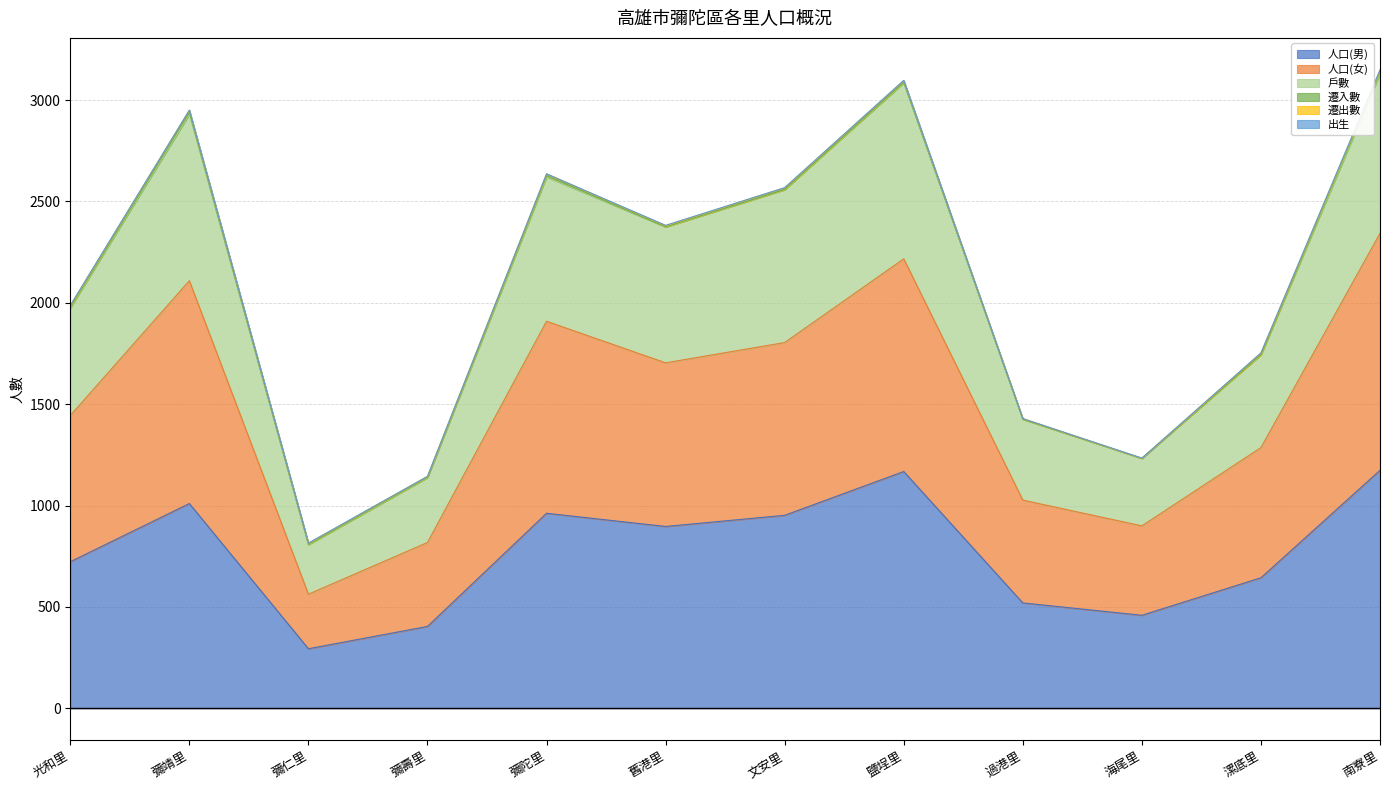

How many interior local peaks does the 人口(男) series have?

3